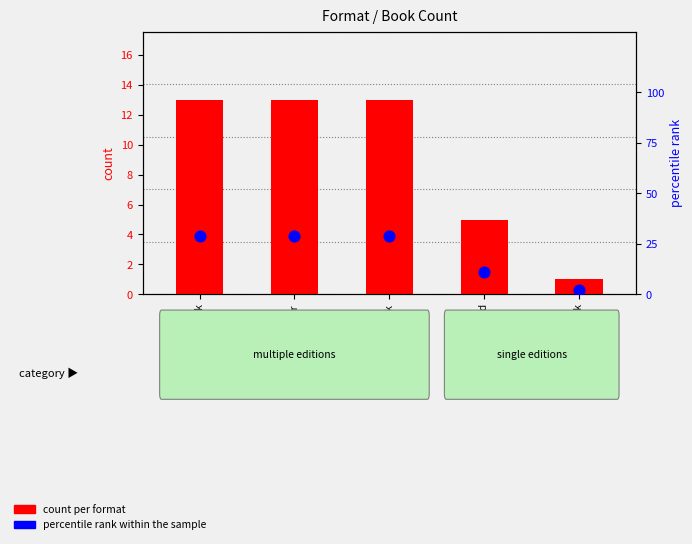

Which series reaches the maximum Y coordinate?

percentile rank within the sample